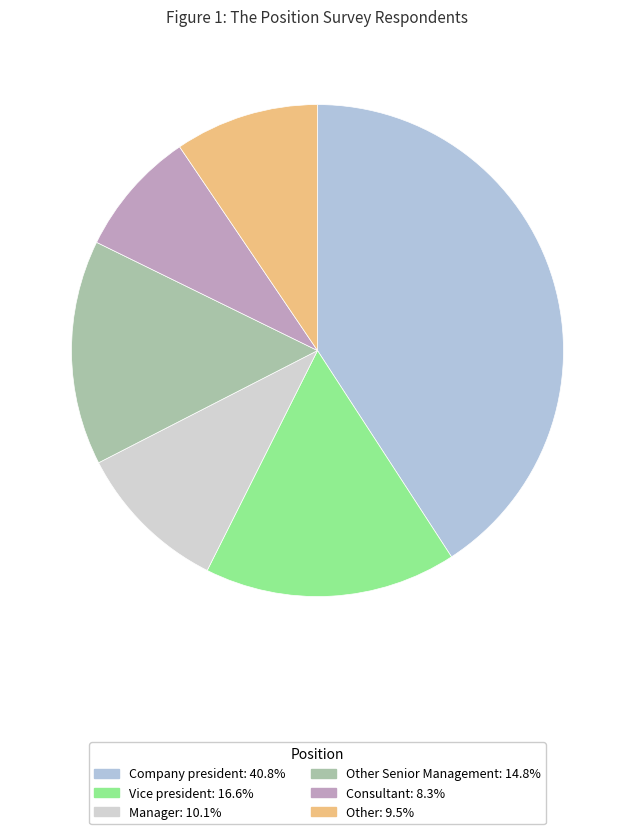

Count the number of slices in the pie.

6